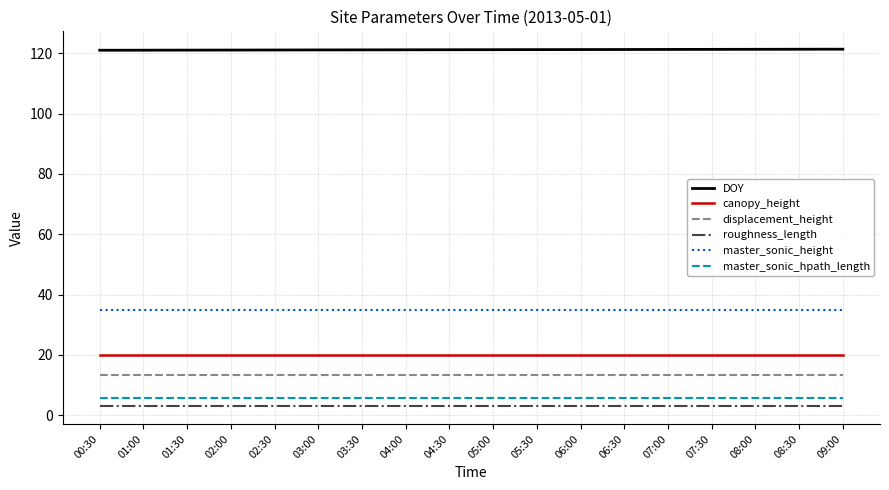

What is the smallest value displayed?

3.0